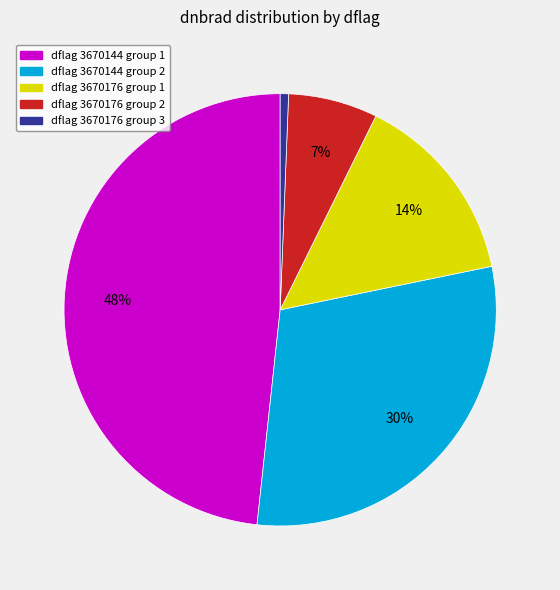

Is there any slice that represents more than half of the pie?

No